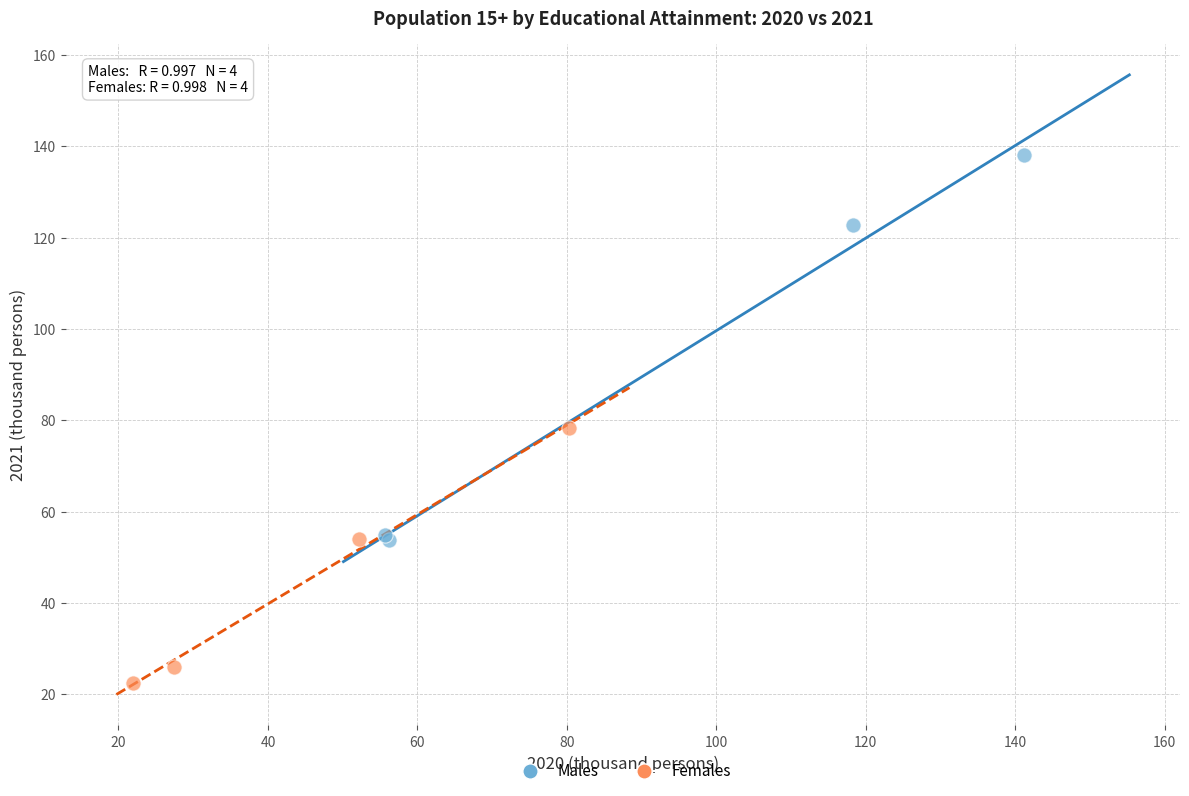

Which series has the largest Y range (max minus min)?

Males